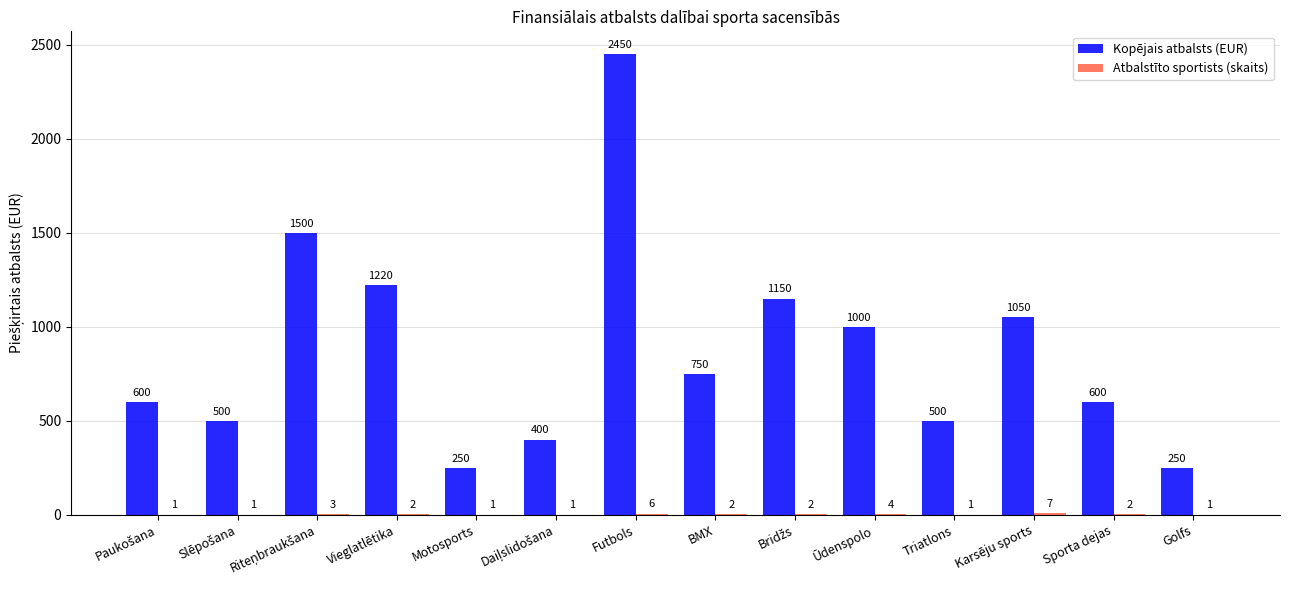

The value of Kopējais atbalsts (EUR) at Karsēju sports is 1050. True or false?

True